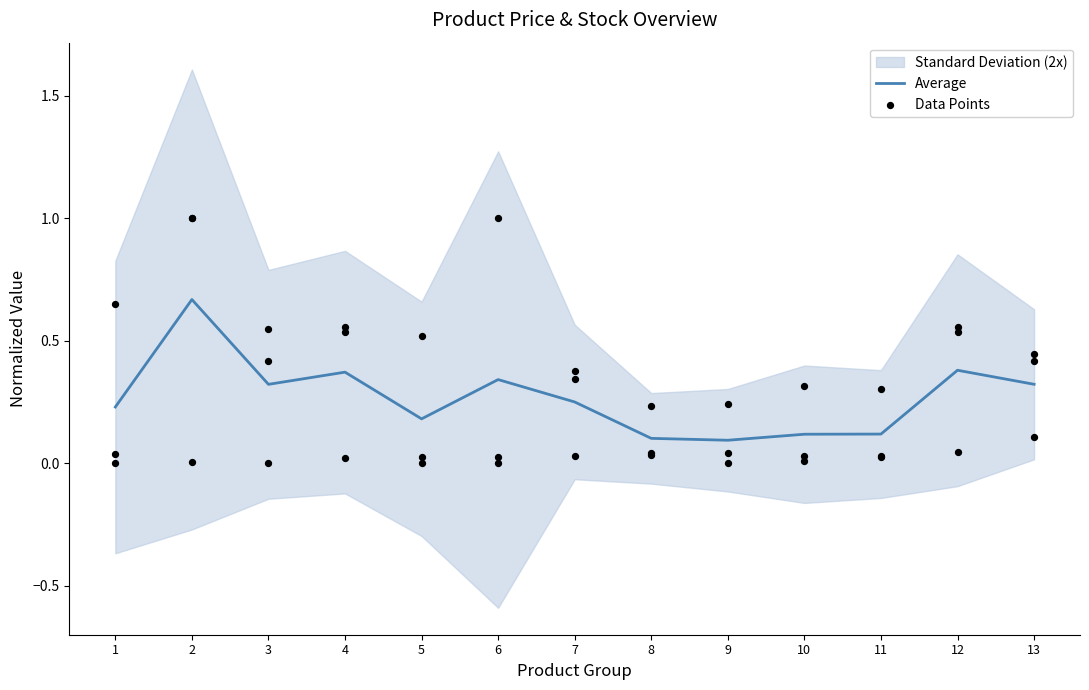

At how many categories does at least one series exceed 0?

13